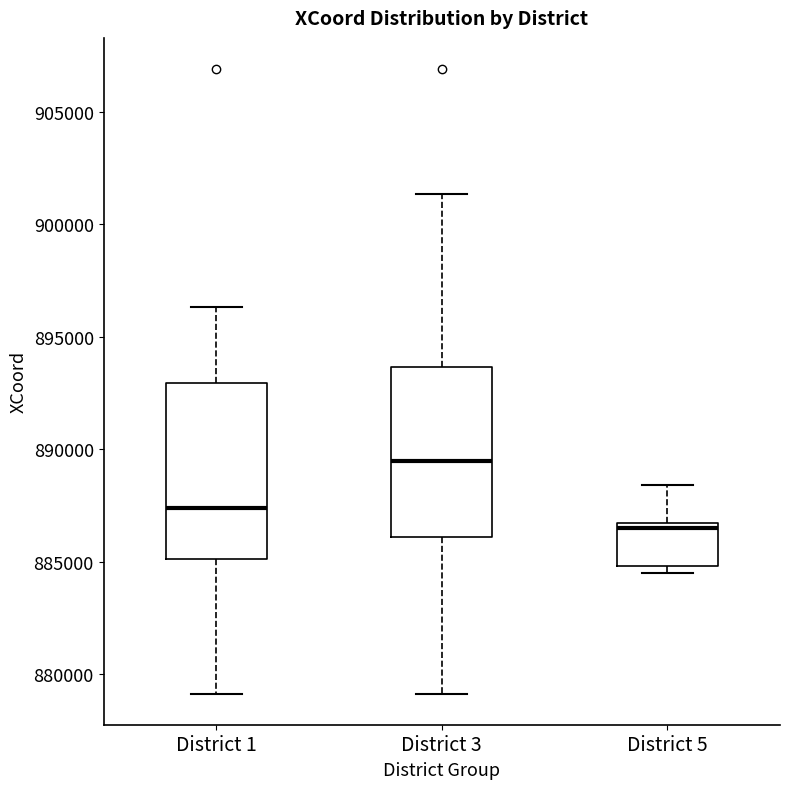

Which box has the highest median line?

District 3